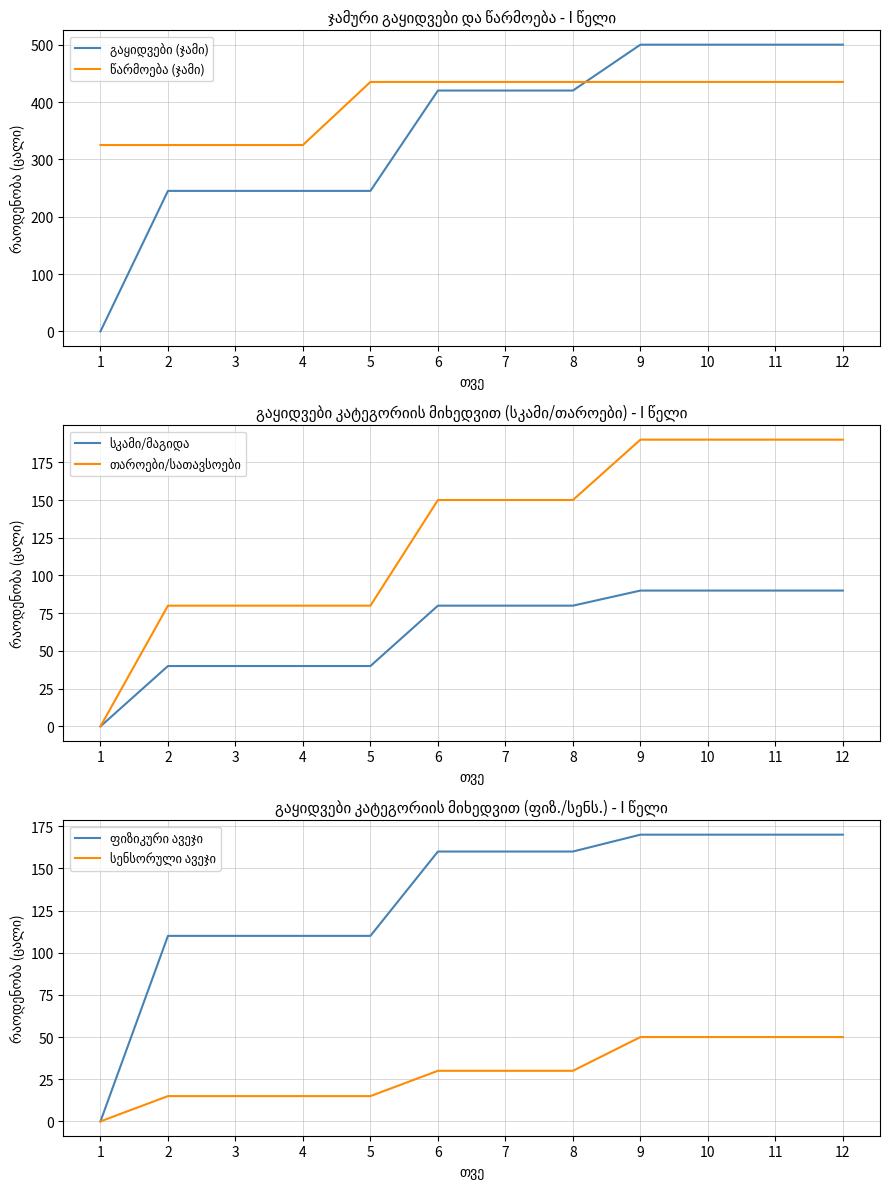

At 11, list the series in order from smallest to largest.

სენსორული ავეჯი, სკამი/მაგიდა, ფიზიკური ავეჯი, თაროები/სათავსოები, წარმოება (ჯამი), გაყიდვები (ჯამი)